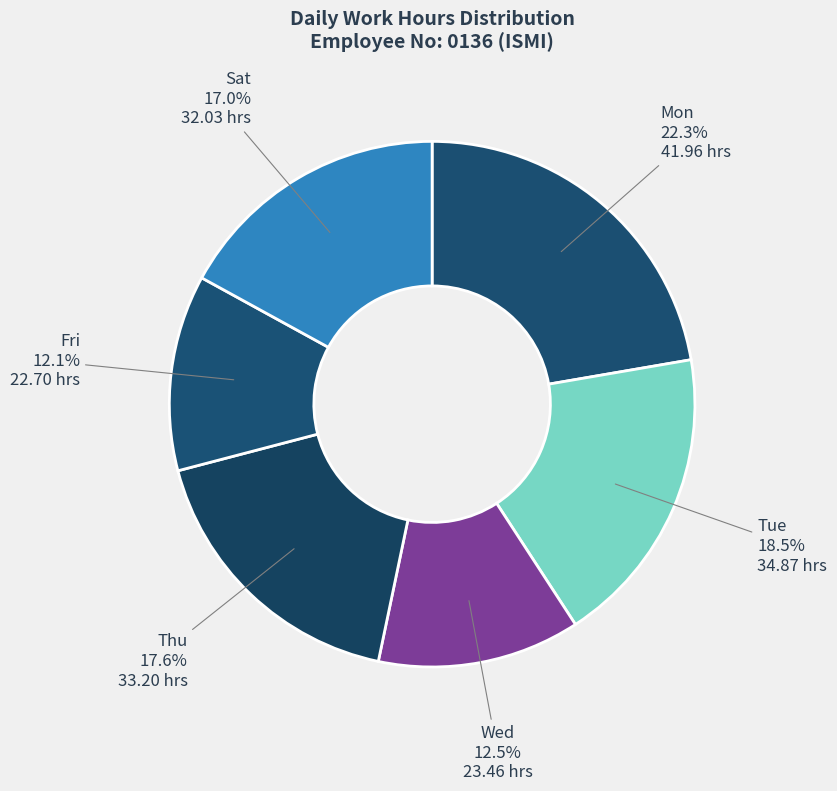

What is the ratio of the value at Tue to the value at Mon?

0.8